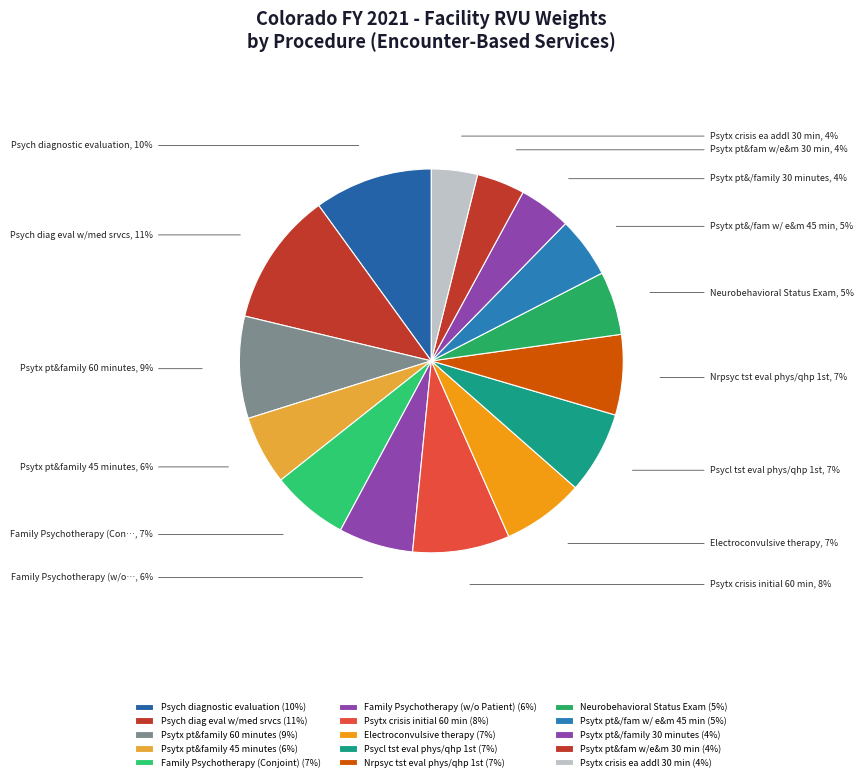

Count the number of slices in the pie.

15